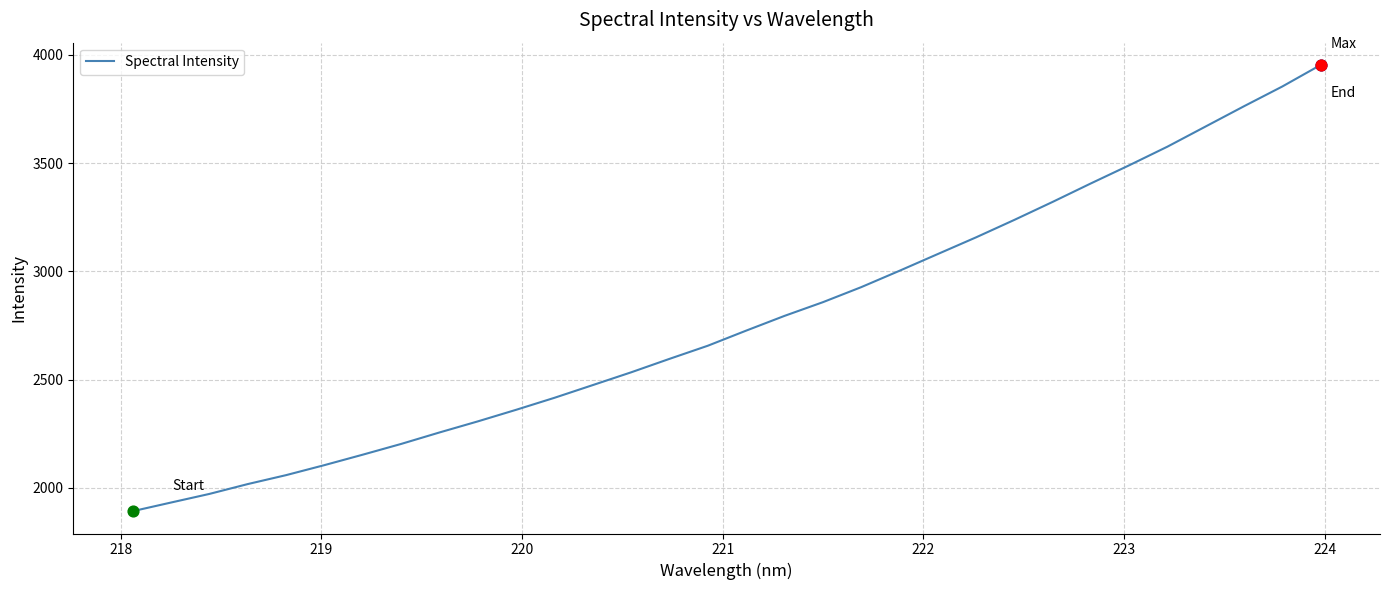

What is the maximum value shown in the chart?

3953.0